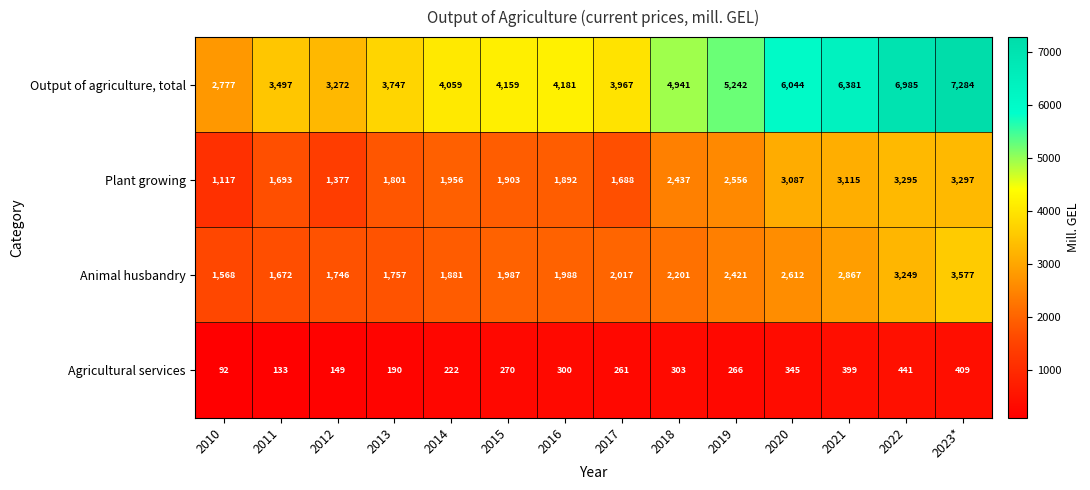

The Animal husbandry series shows 3286 at 2017. True or false?

False